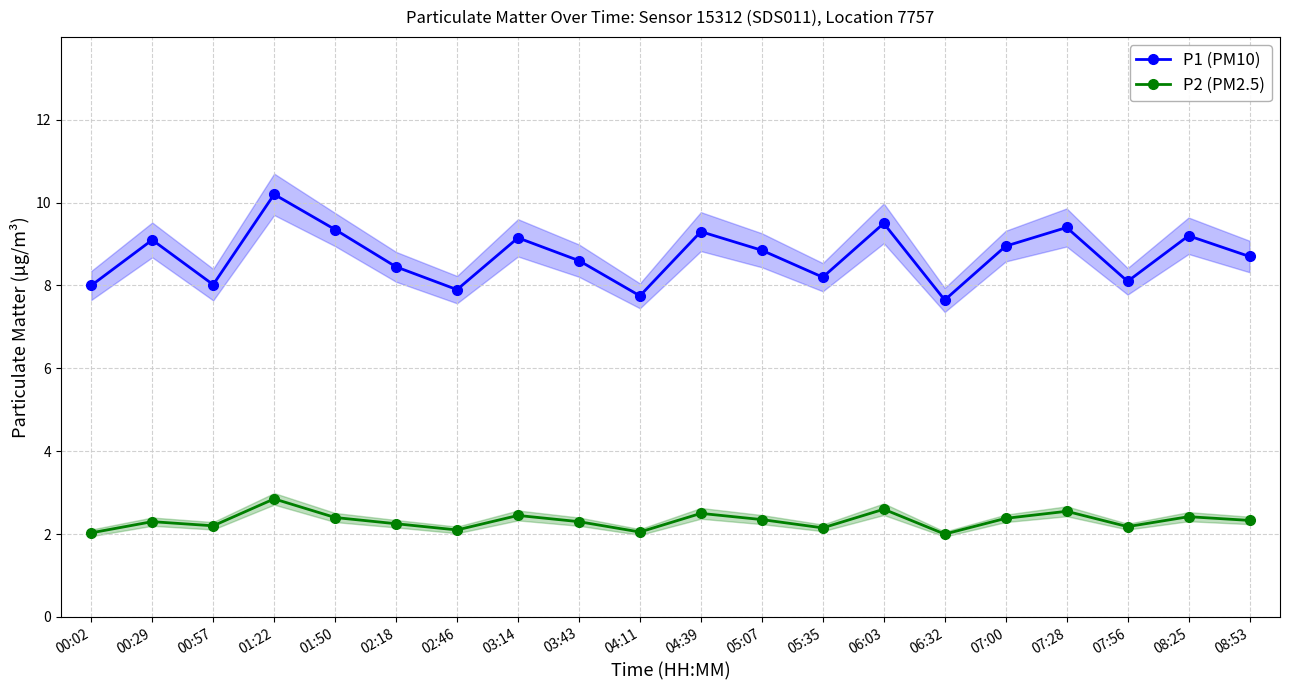

List the series in order of their overall mean, lowest first.

P2 (PM2.5), P1 (PM10)